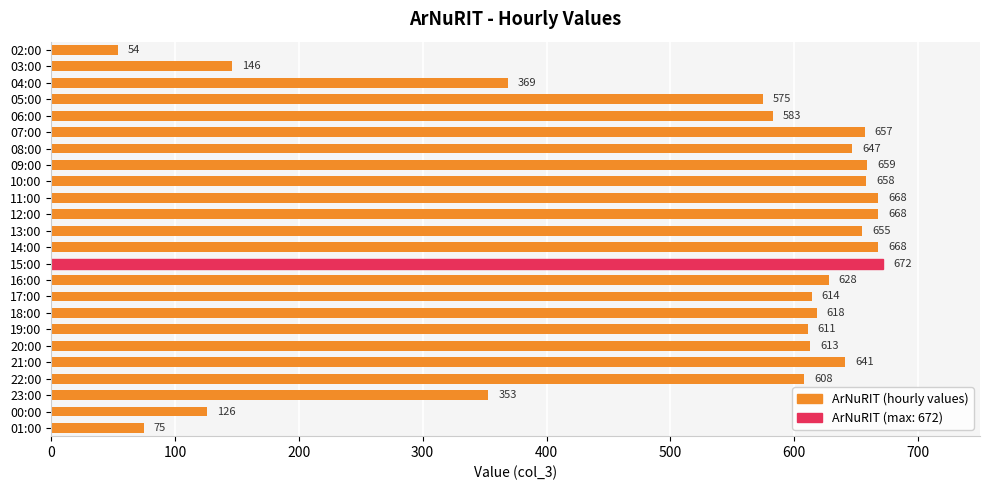

At which label is the value closest to 363?

04:00